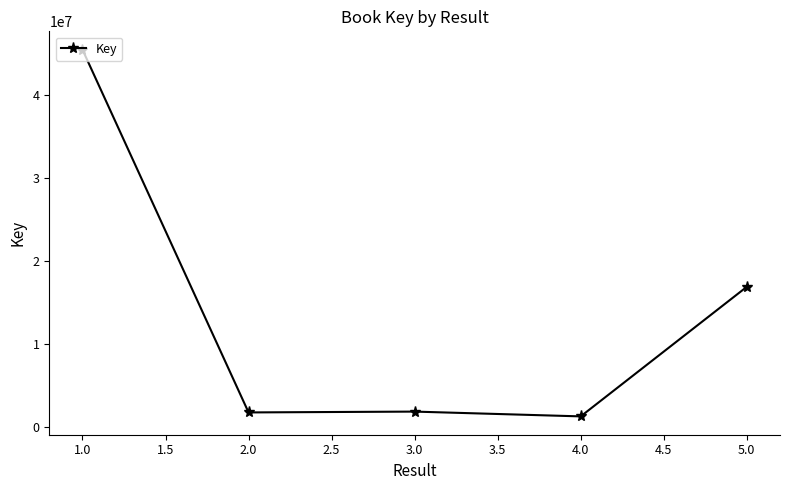

At which category does the chart reach its minimum across all series?

4.0